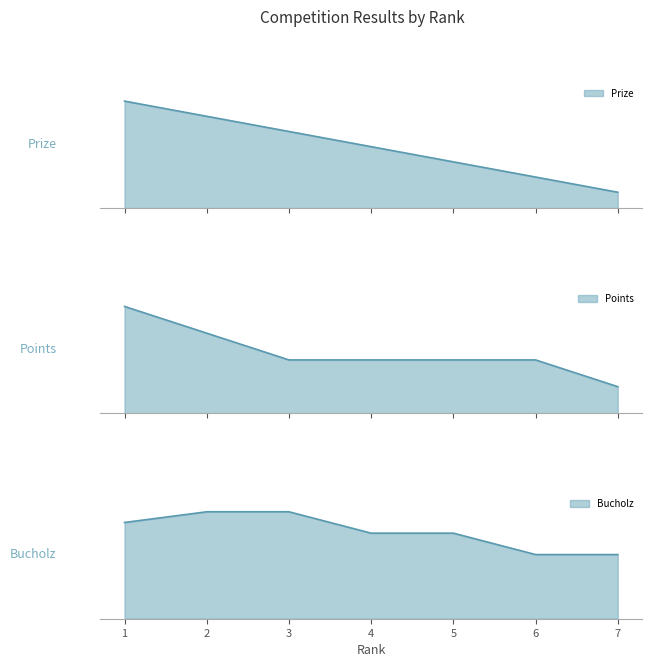

True or false: Bucholz and Prize intersect in this chart.

False